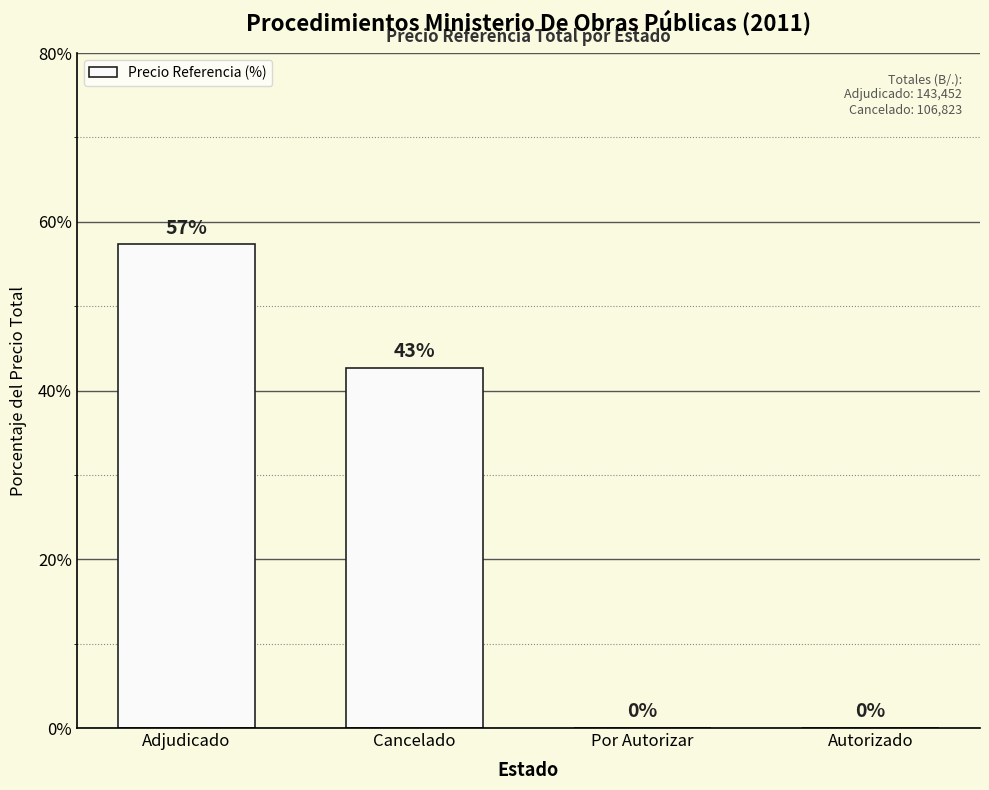

What is the sum of all values?

100.0